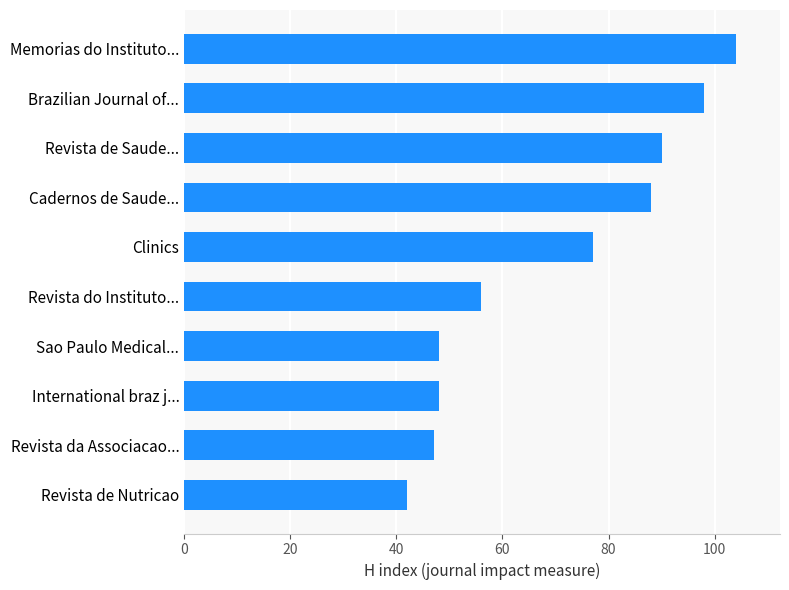

Reading top to bottom, what are all the values shown in this chart?

Memorias do Instituto...=104	Brazilian Journal of...=98	Revista de Saude...=90	Cadernos de Saude...=88	Clinics=77	Revista do Instituto...=56	Sao Paulo Medical...=48	International braz j...=48	Revista da Associacao...=47	Revista de Nutricao=42